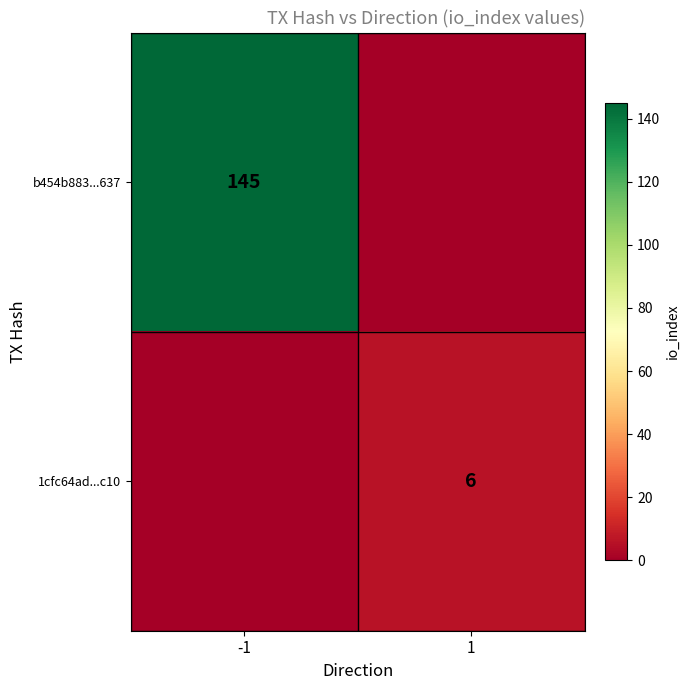

The b454b883...637 series shows 145 at -1. True or false?

True